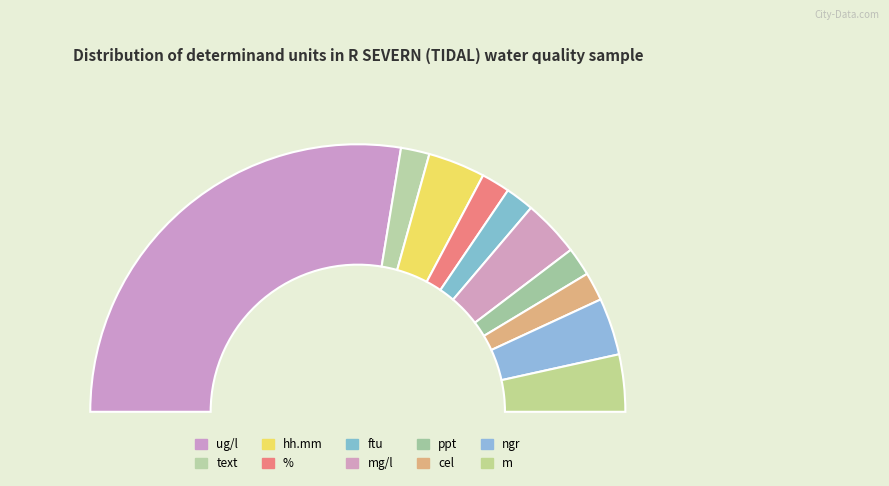

Approximately how many times larger is the value at ppt compared to m?

0.5